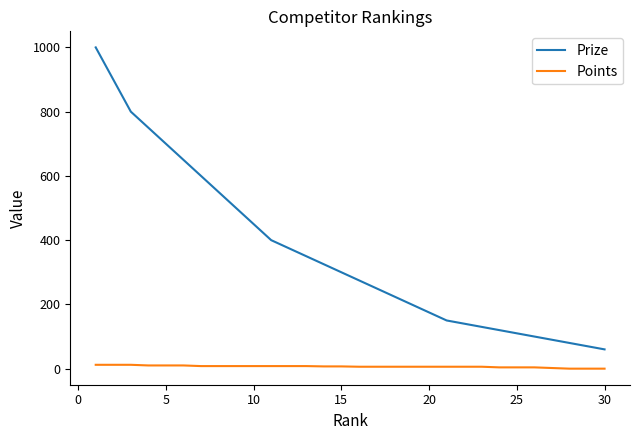

Rank the series by their average value, from lowest to highest.

Points, Prize